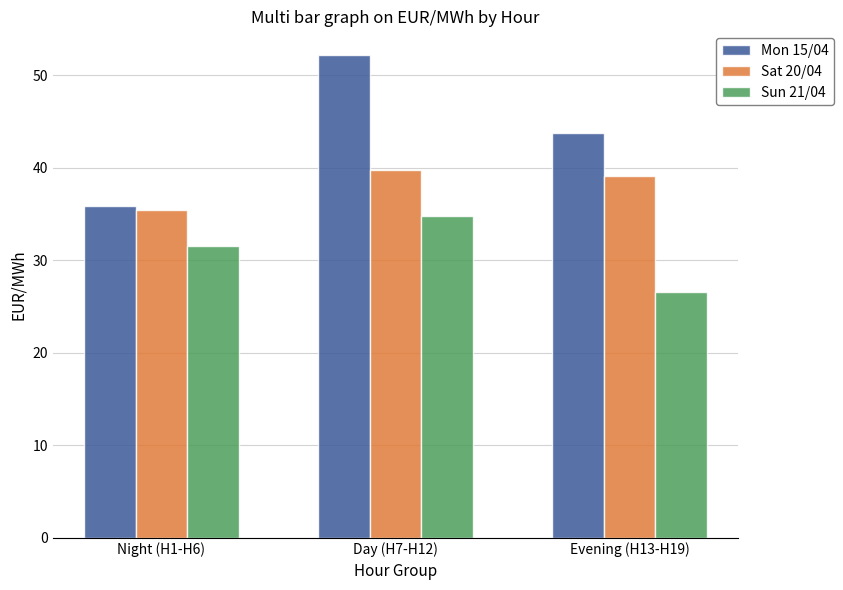

Which series has the largest range (max minus min)?

Mon 15/04